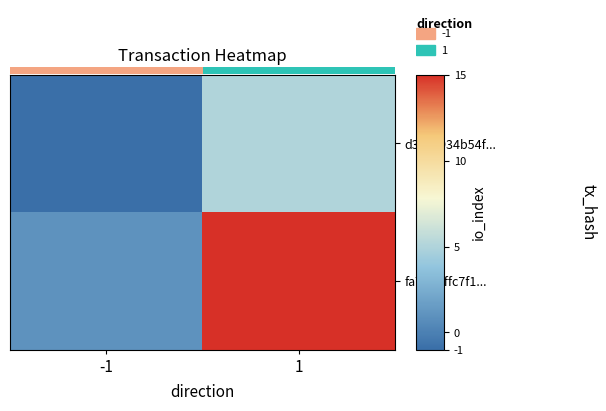

List the labels in order of d3c62934b54f... value, smallest first.

-1, 1